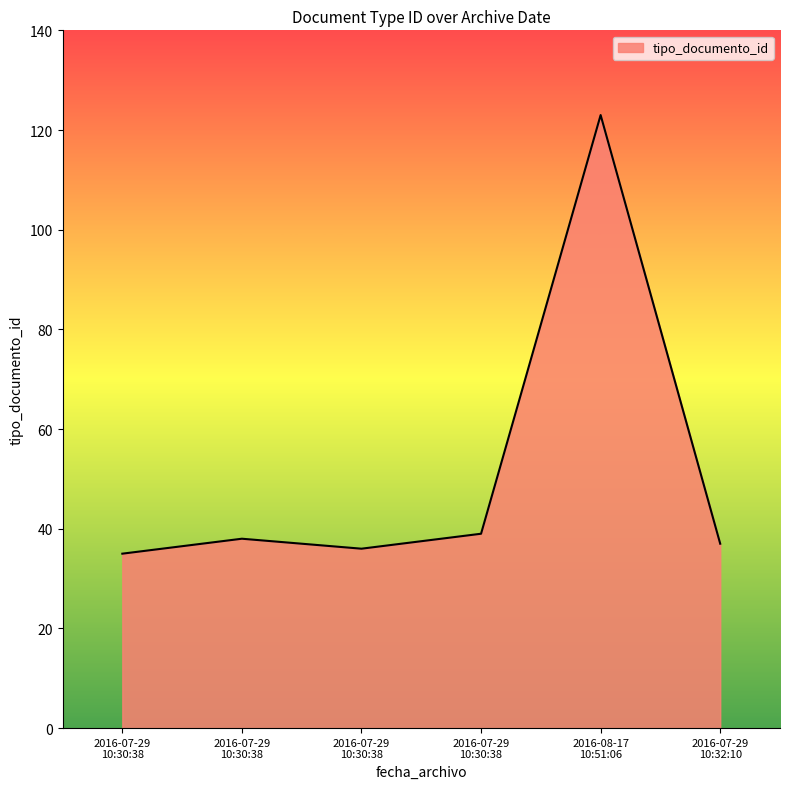

Does the chart display data point markers on the line(s)?

No